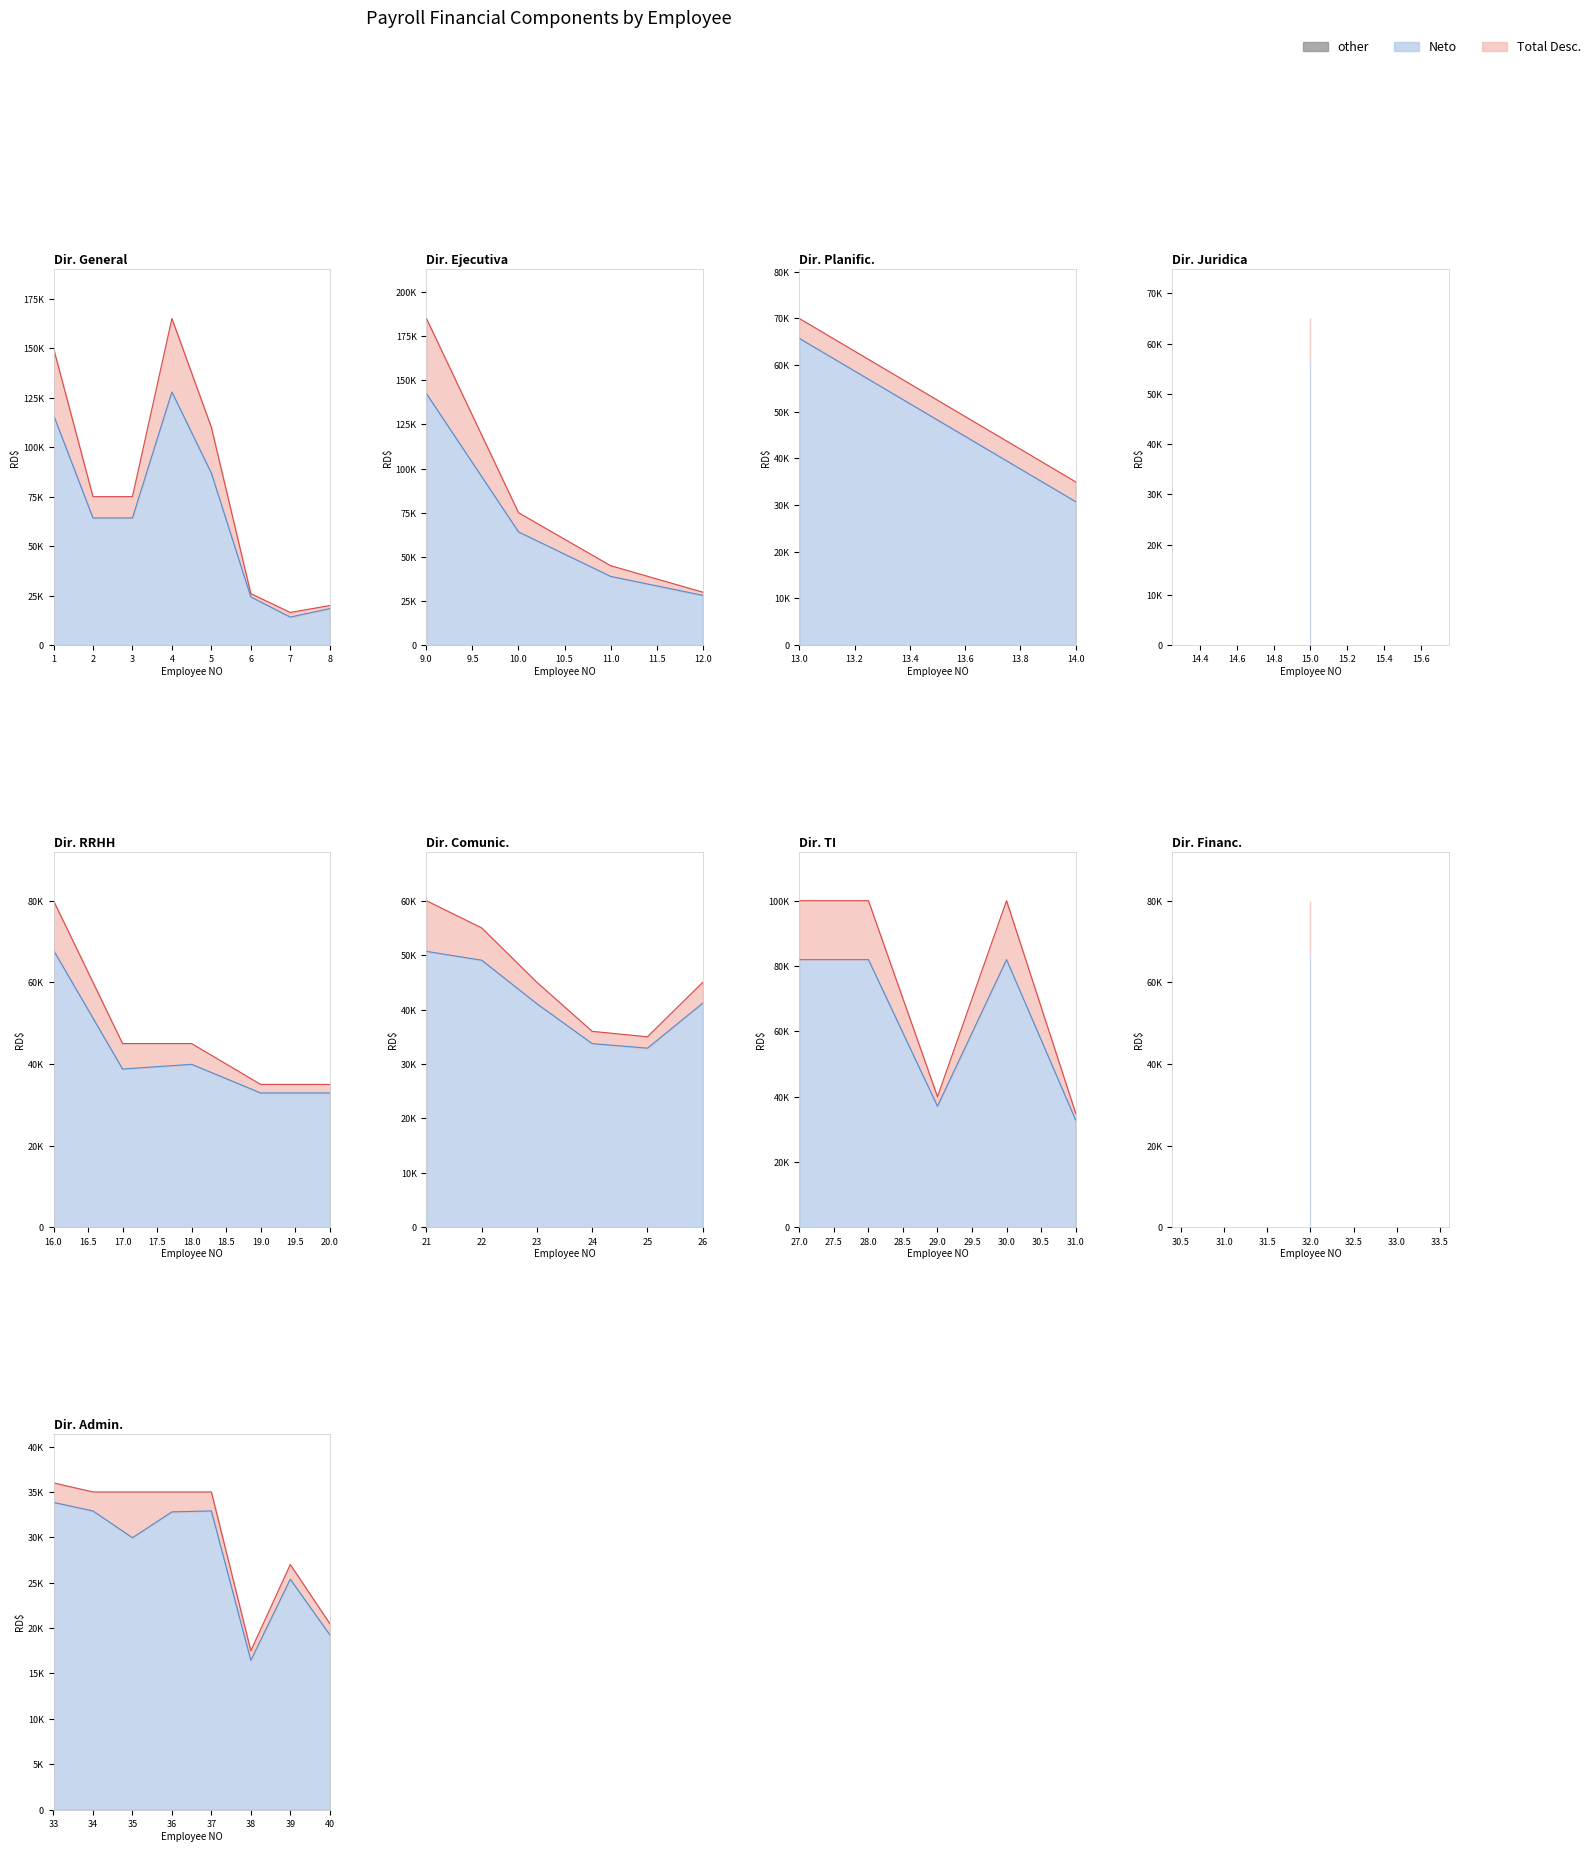

List the labels in order of AFP value, largest first.

9, 4, 1, 5, 27, 28, 30, 16, 32, 2, 3, 10, 13, 15, 21, 22, 11, 17, 18, 23, 26, 29, 24, 33, 14, 19, 20, 25, 31, 34, 35, 36, 37, 12, 39, 6, 8, 40, 38, 7